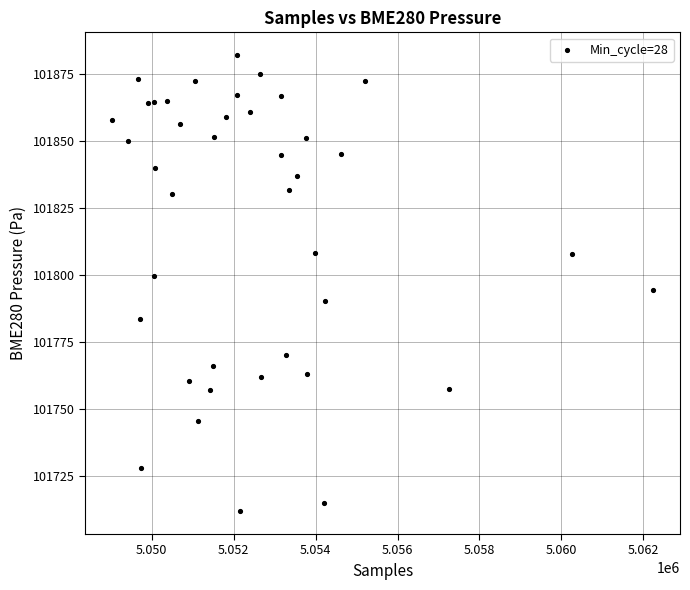

What is the range of X values (max minus min)?

13200.0